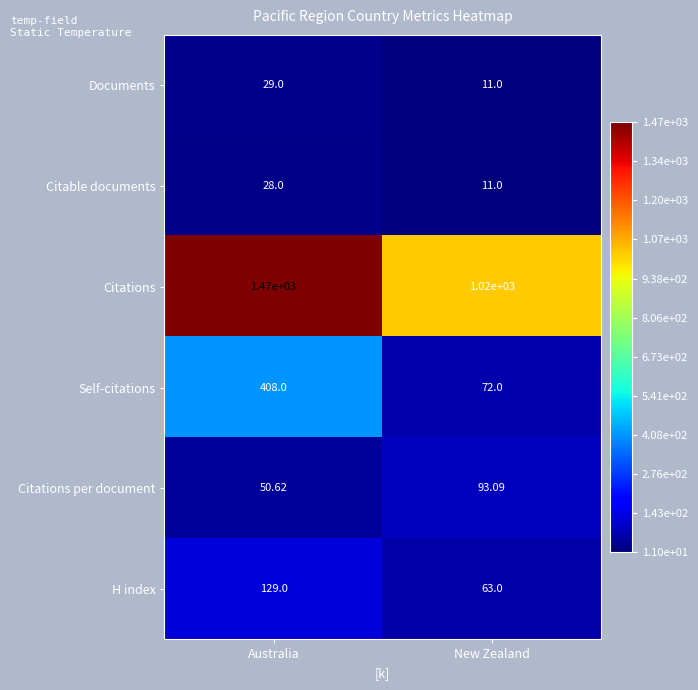

List the series in order of their peak value, highest first.

Citations, Self-citations, H index, Citations per document, Documents, Citable documents